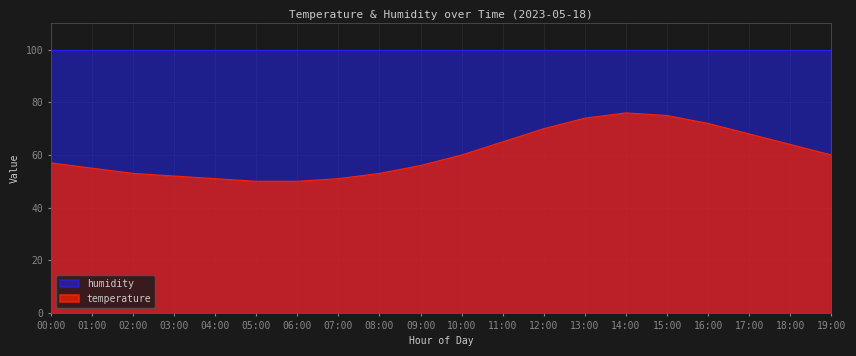

What position from the right is 15:00?

5